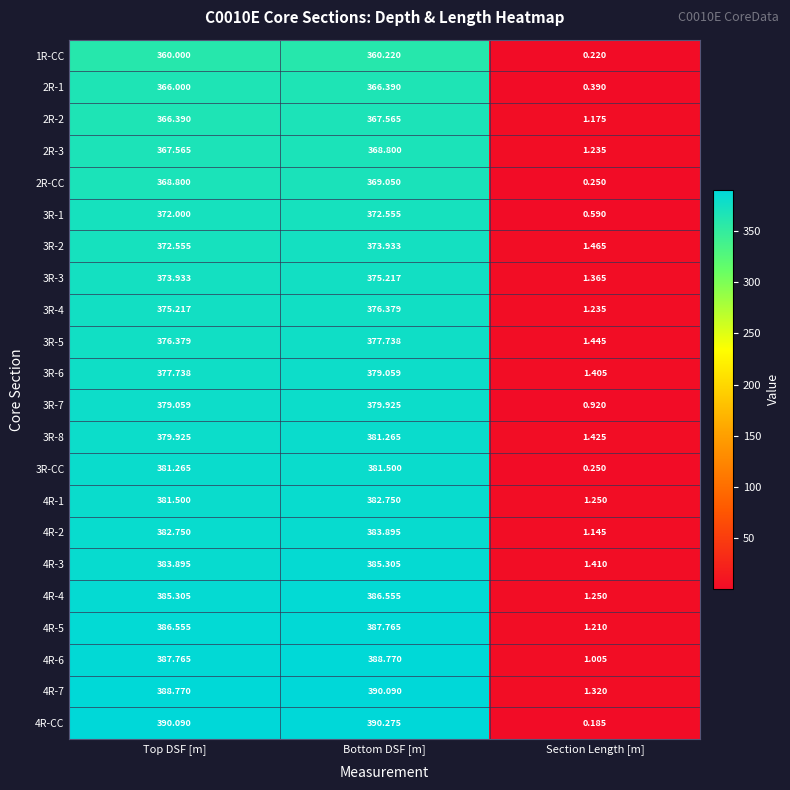

Which label corresponds to the largest value in the chart?

Bottom DSF [m]